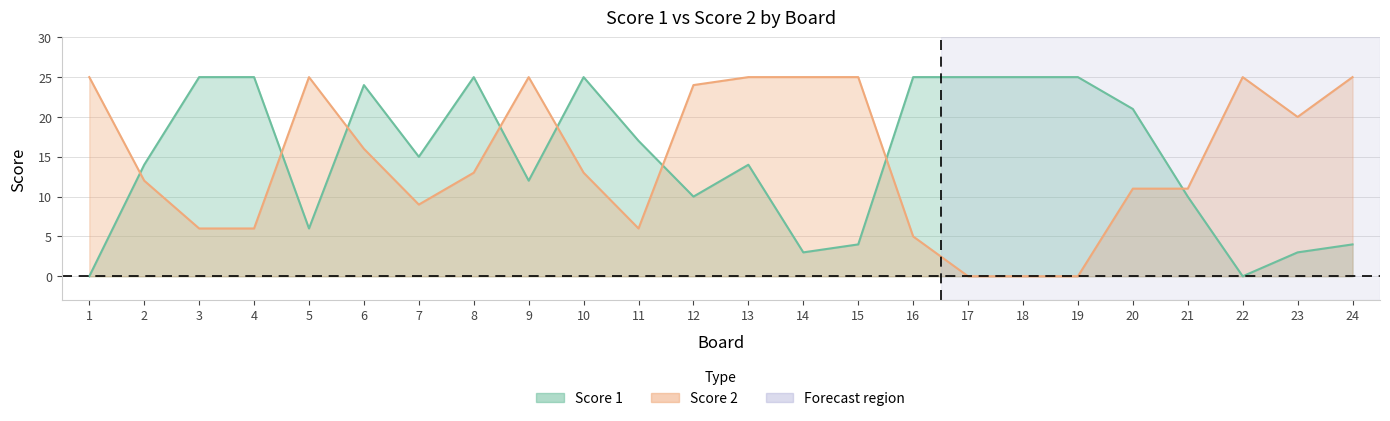

What is the average value of the Score 2 series?

15